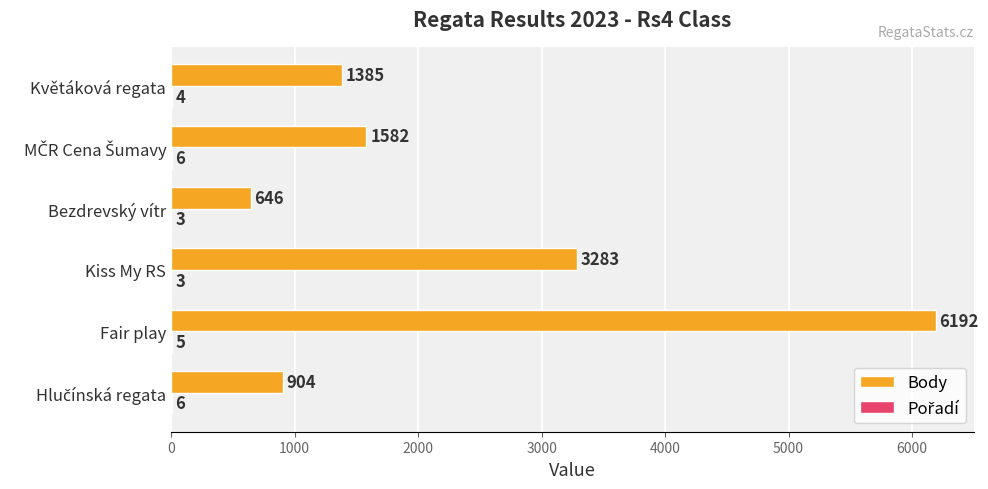

Count the number of data series in this chart.

2